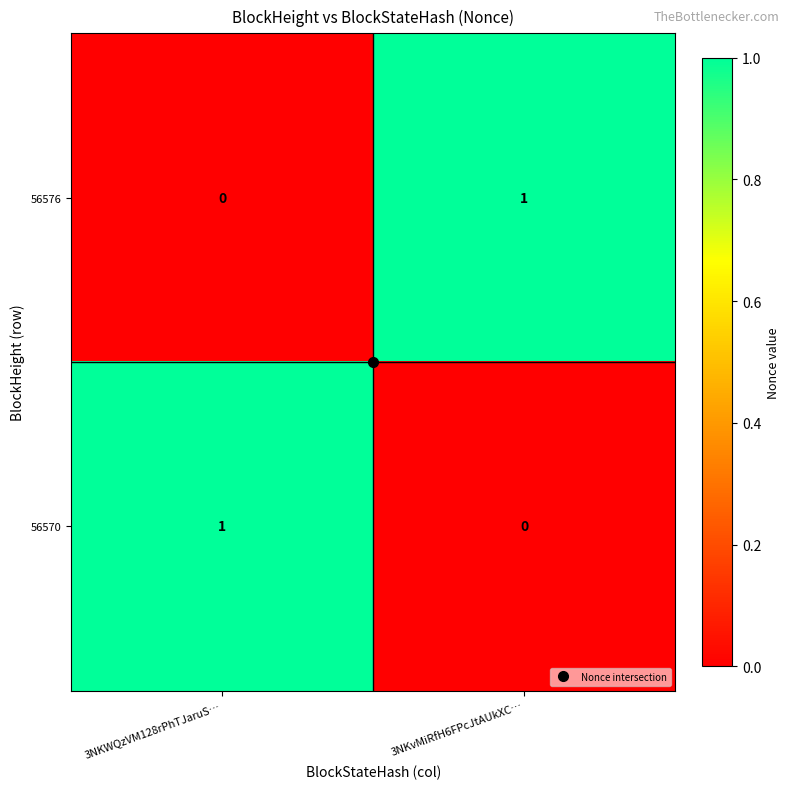

At which label is 56570 closest to 0?

3NKvMiRfH6FPcJtAUkXC…